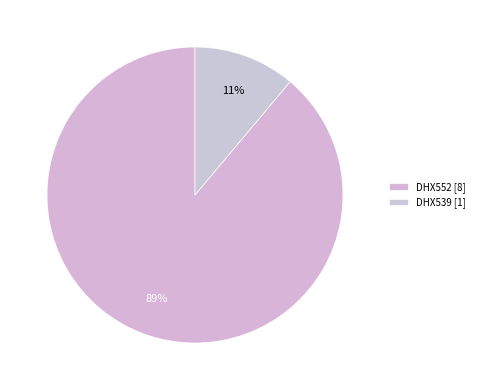

Do DHX552 and DHX539 together represent more than half of the pie?

Yes